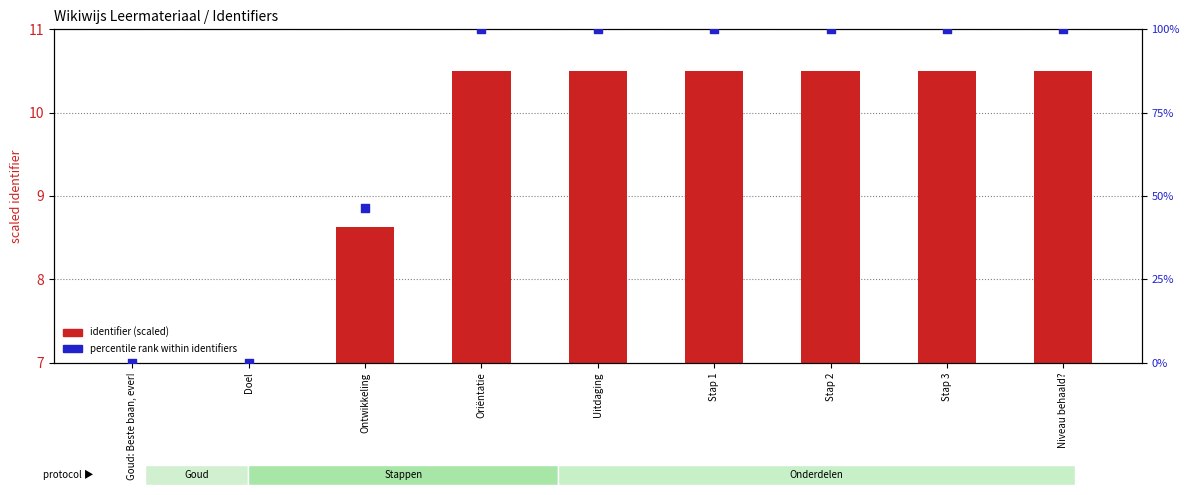

Is the value of identifier (scaled) at Doel greater than the value of percentile rank at Stap 2?

No